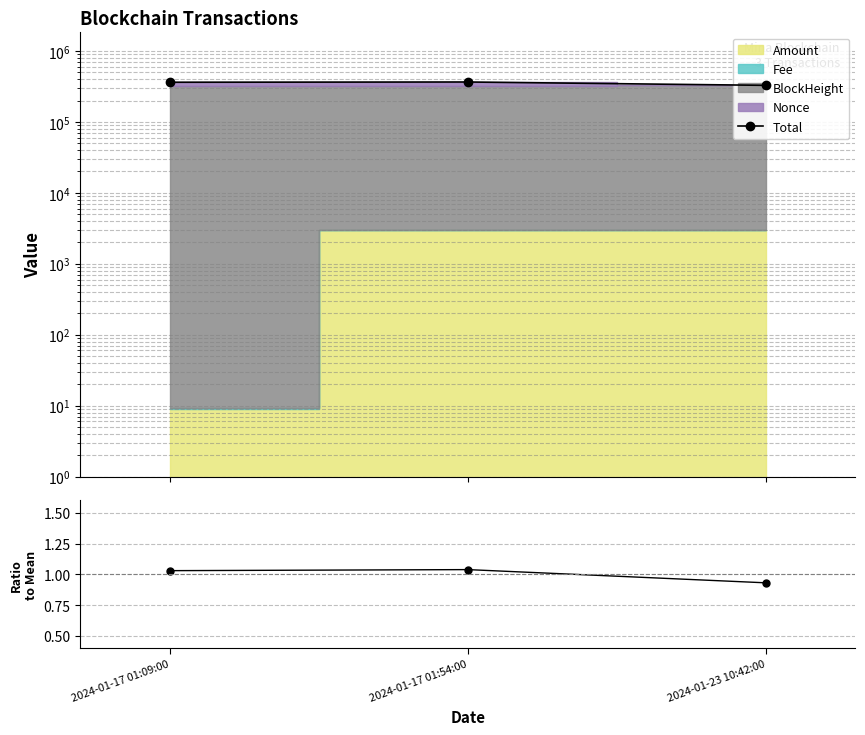

List the labels in order of Total value, largest first.

2024-01-17 01:54:00, 2024-01-17 01:09:00, 2024-01-23 10:42:00